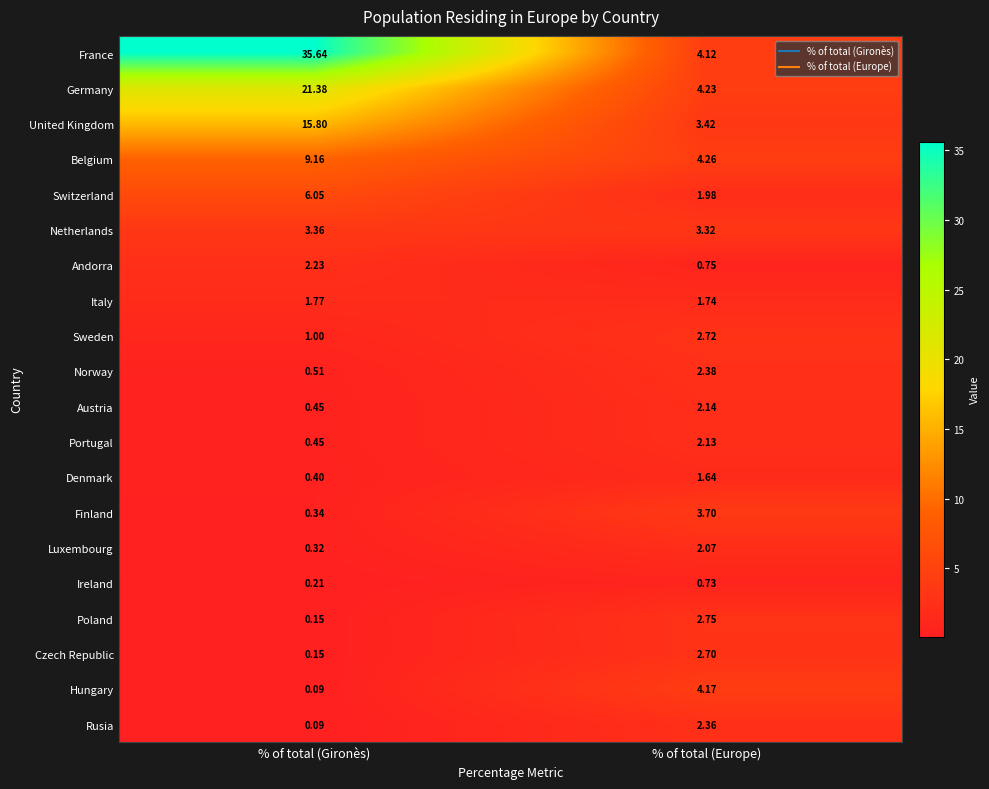

Which series has the largest range (max minus min)?

France